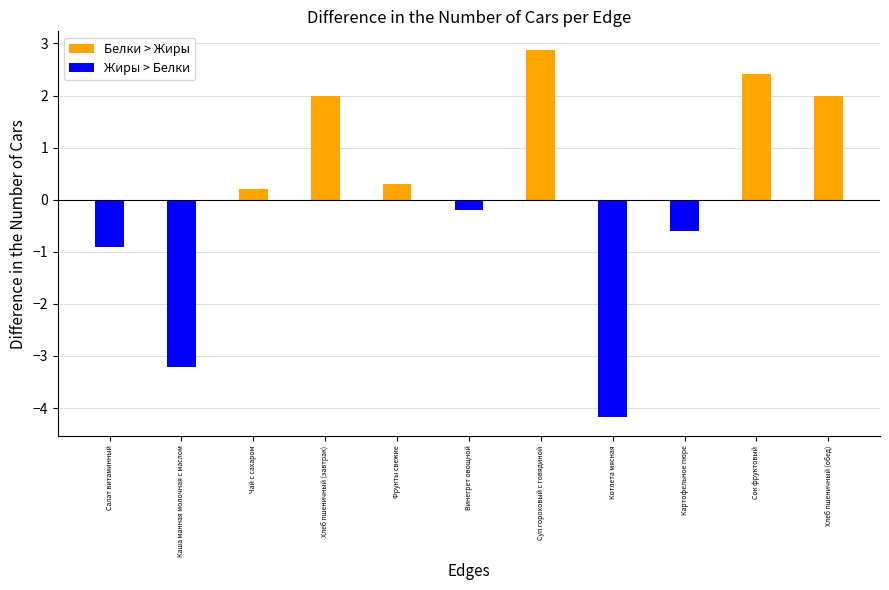

The value of Жиры > Белки at Хлеб пшеничный (обед) is 0.0. True or false?

True